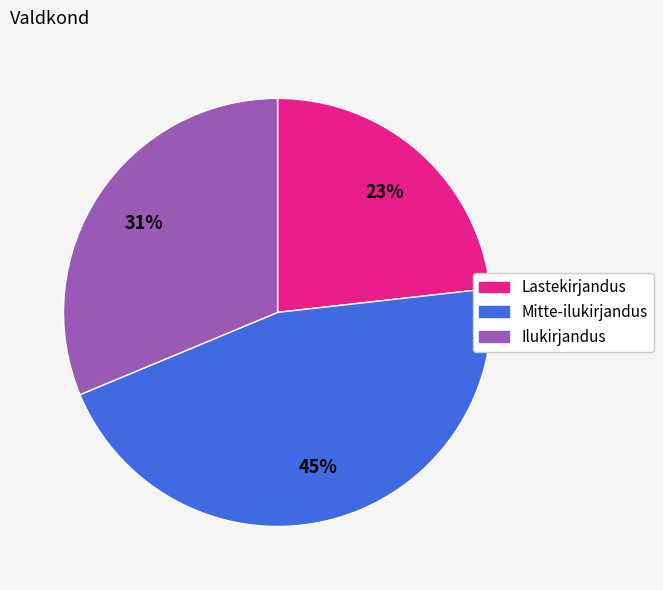

To the nearest percent, what is the difference between the largest and smallest slice percentages?

22%